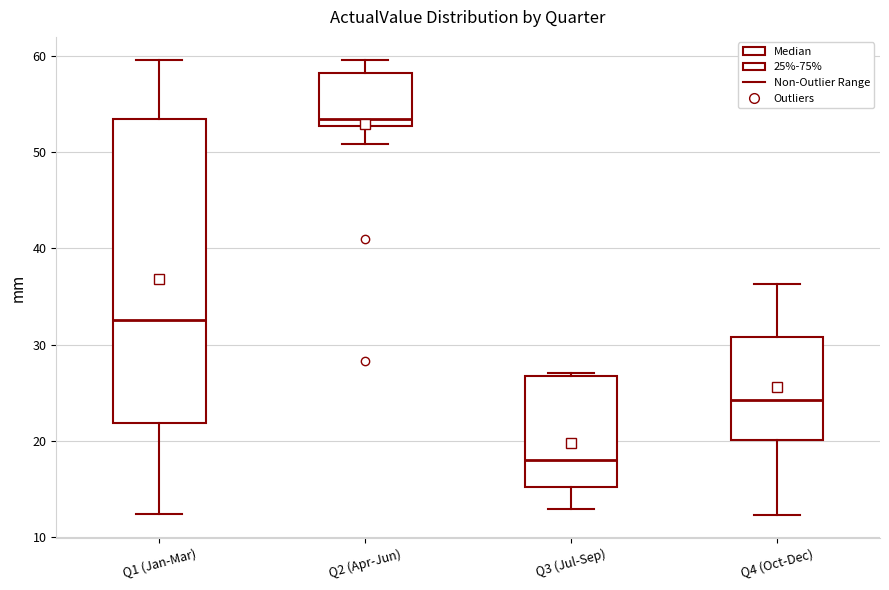

Comparing the boxes themselves (not the whiskers), which one is the tallest?

Q1 (Jan-Mar)